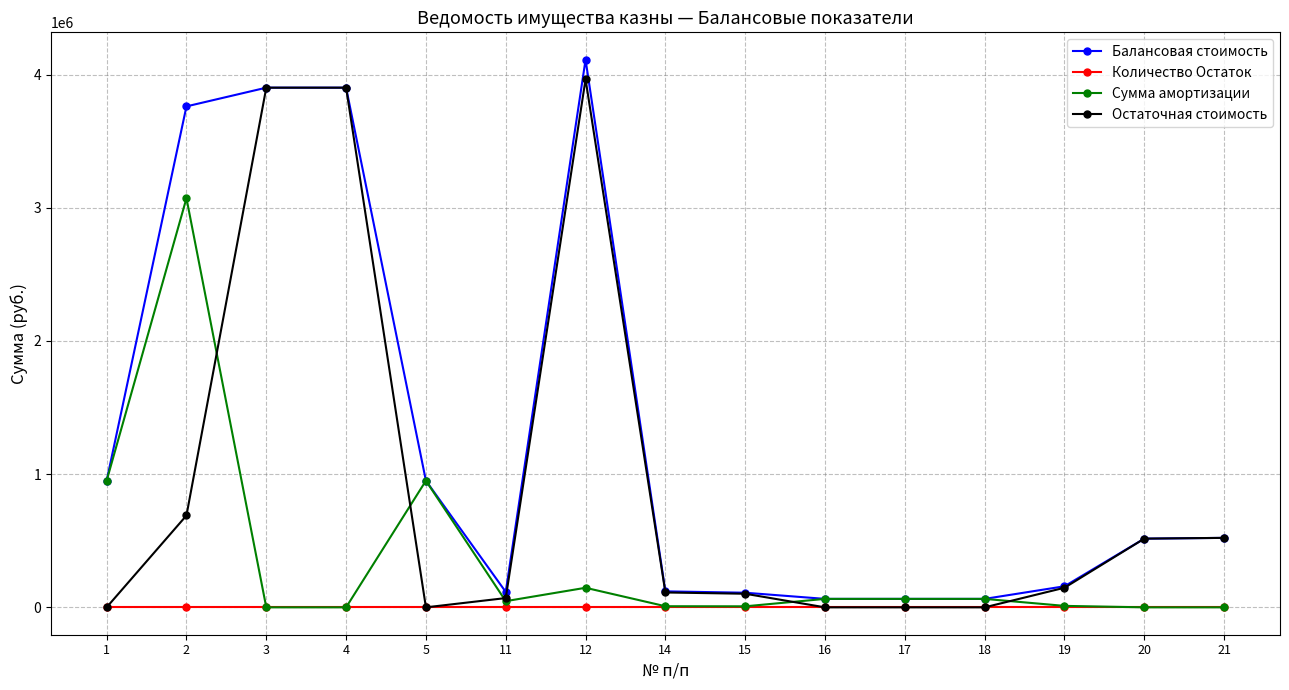

Rank the series at 2 from highest to lowest value.

Балансовая стоимость, Сумма амортизации, Остаточная стоимость, Количество Остаток